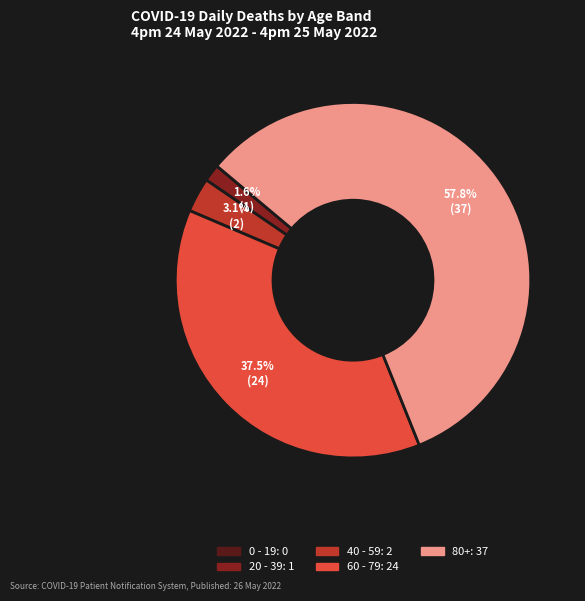

Which category accounts for the majority?

80+